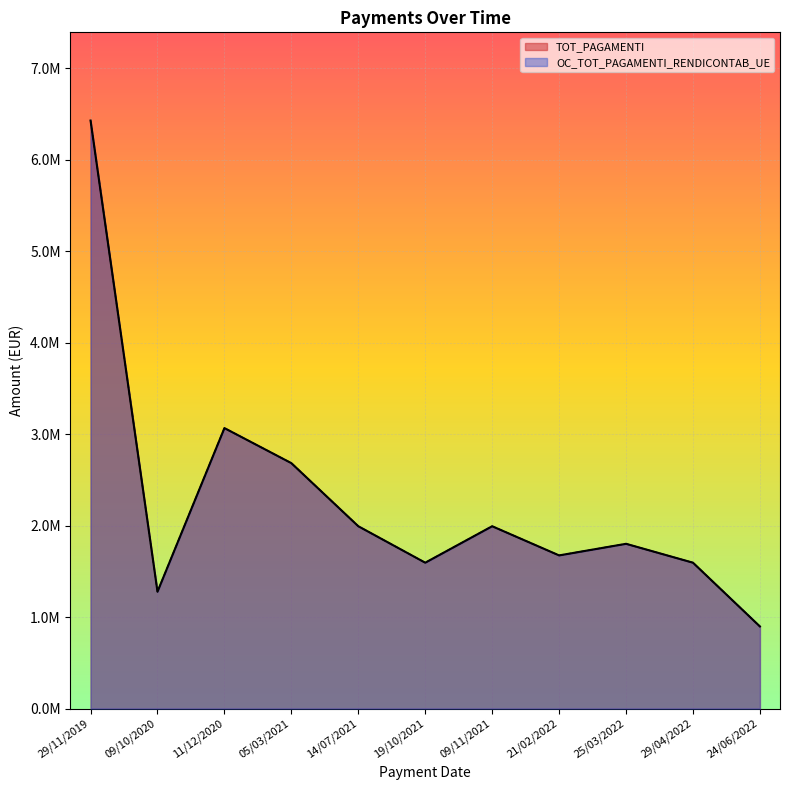

In TOT_PAGAMENTI, how many points are lower than both neighbors (excluding endpoints)?

3